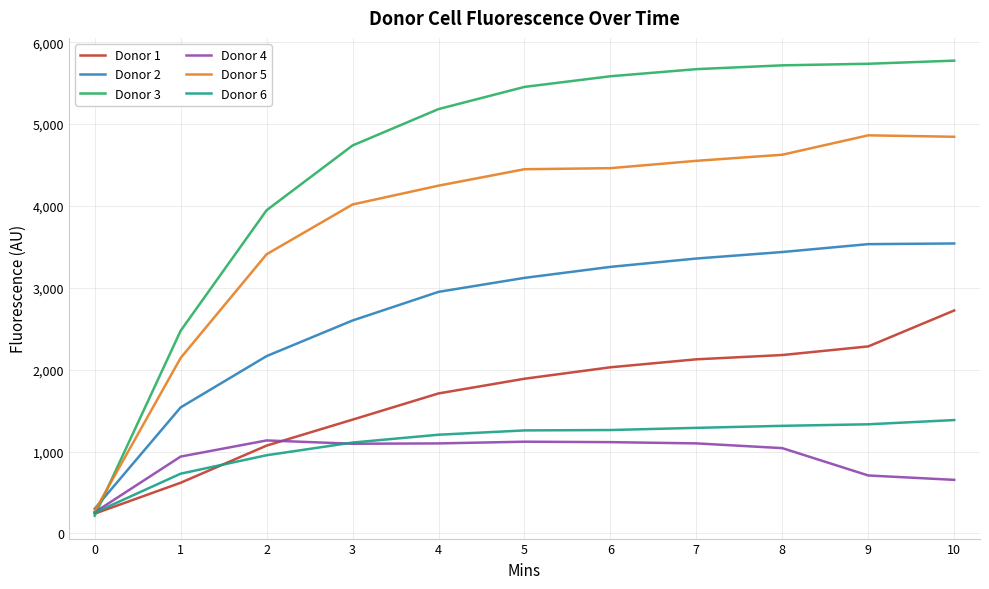

At 9, list the series in order from largest to smallest.

Donor 3, Donor 5, Donor 2, Donor 1, Donor 6, Donor 4